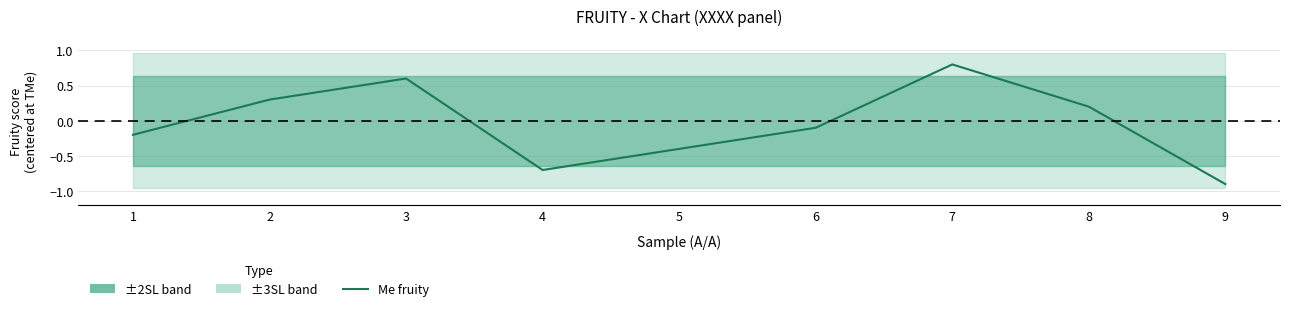

True or false: there are more than 0 points higher than both neighbors.

True